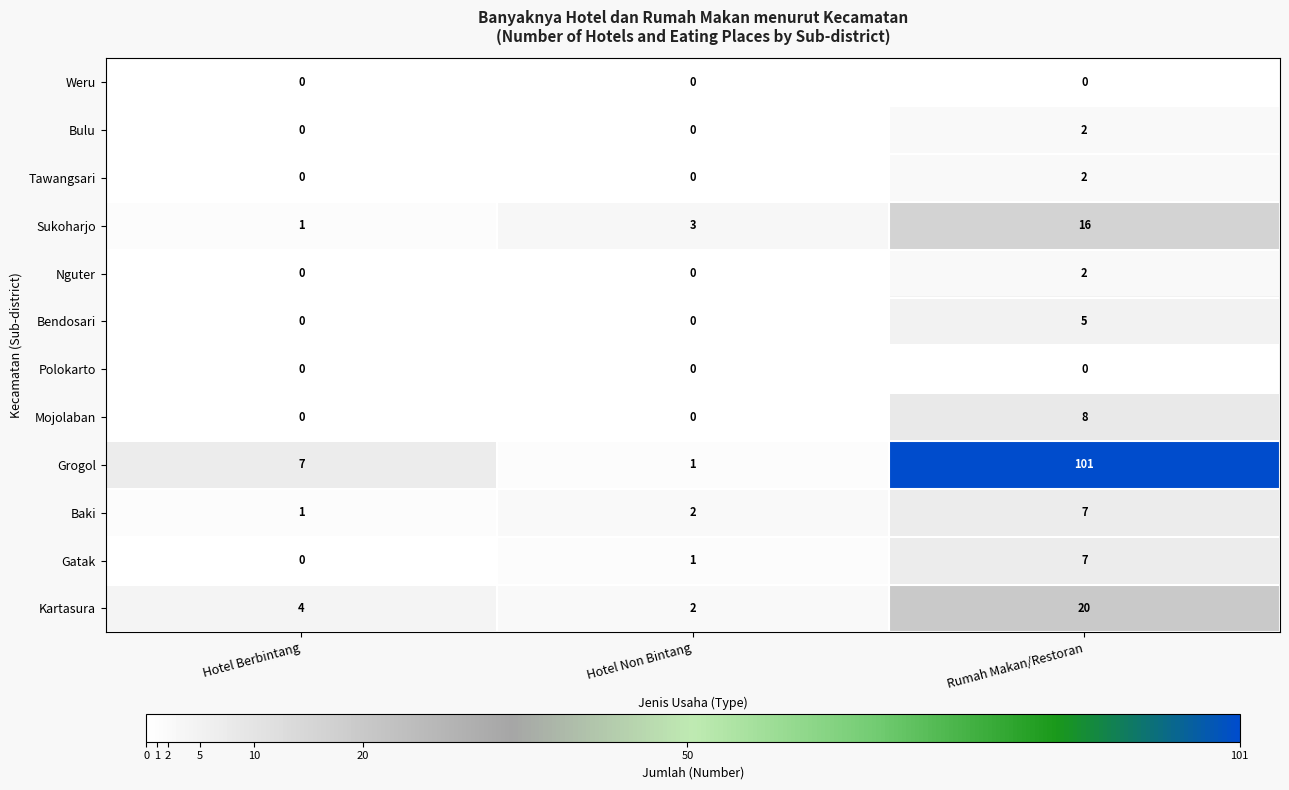

What is the sum of the Mojolaban values at Rumah Makan/Restoran and Hotel Berbintang?

8